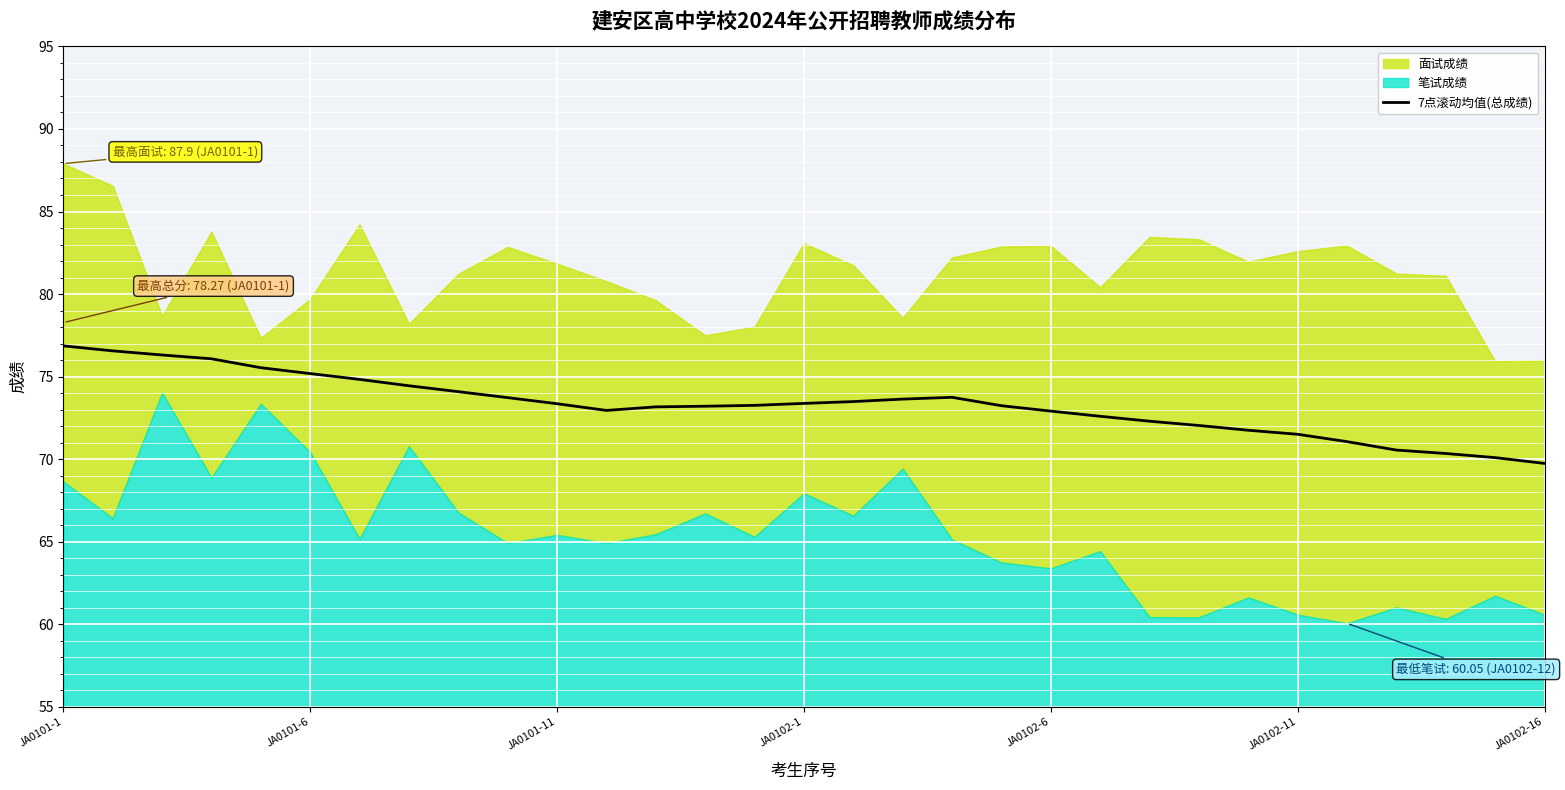

What position from the left is 18?

19